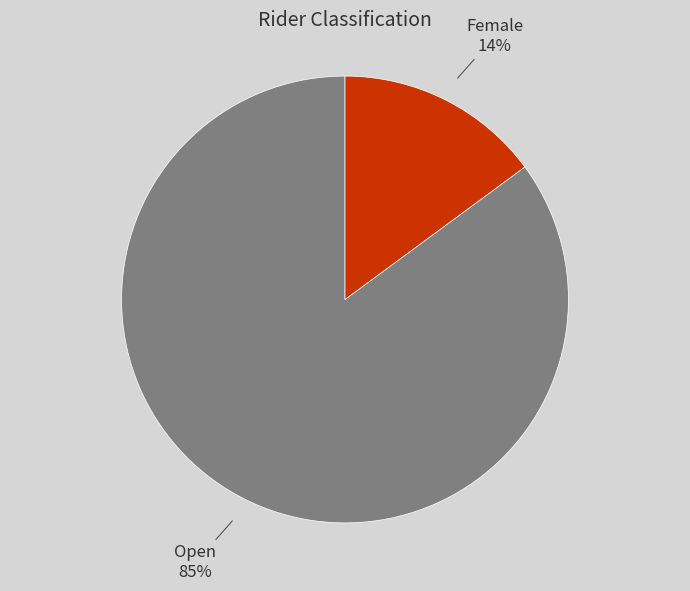

Rank the categories by value from highest to lowest.

Open, Female